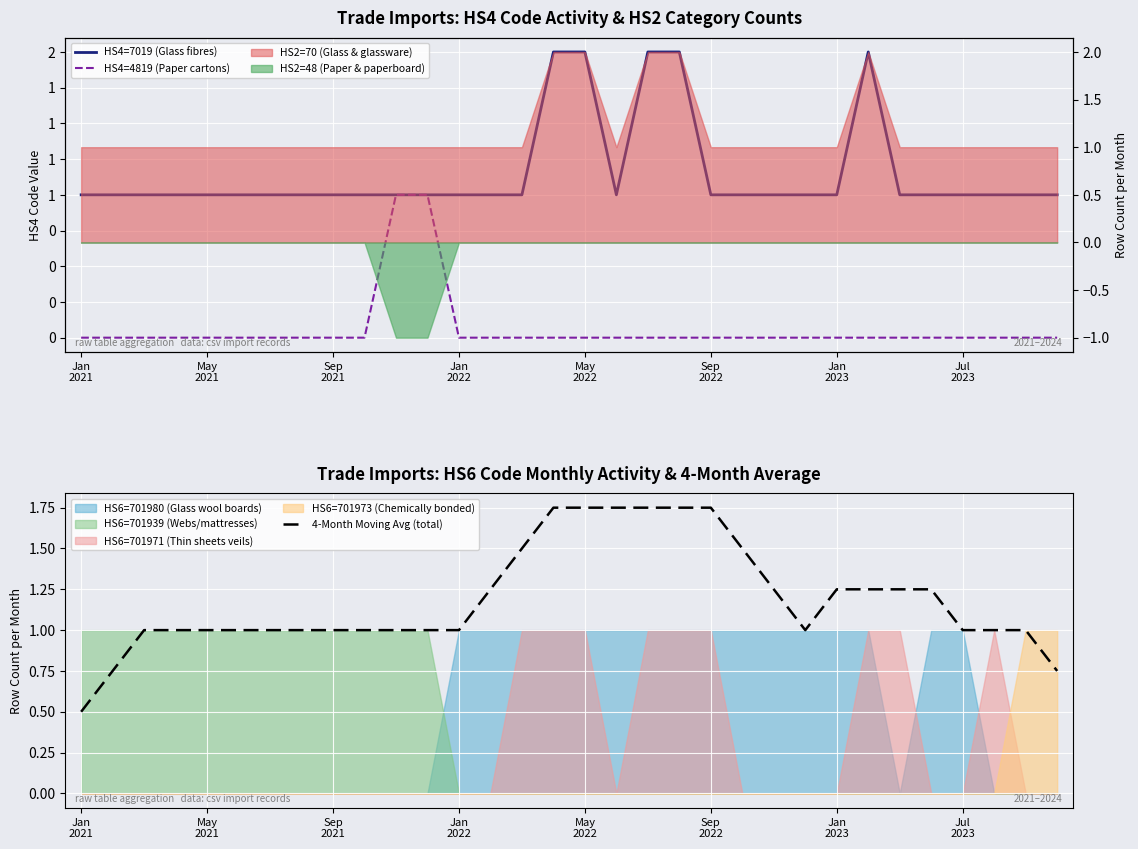

How many 4-Month Moving Avg (total) values are between 1 and 2?

29